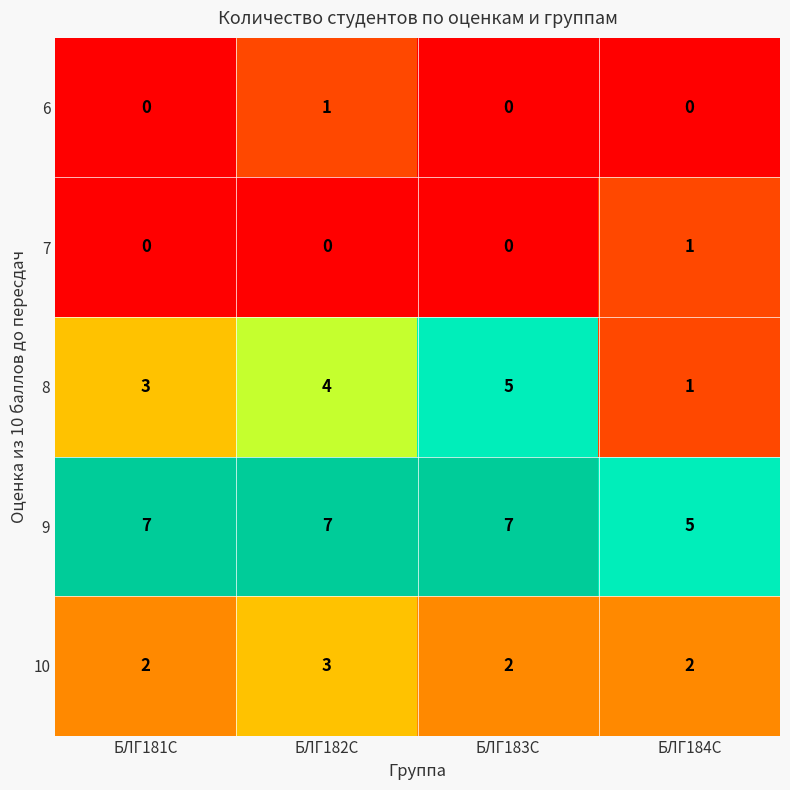

At which category is the sum across all series the highest?

БЛГ182С